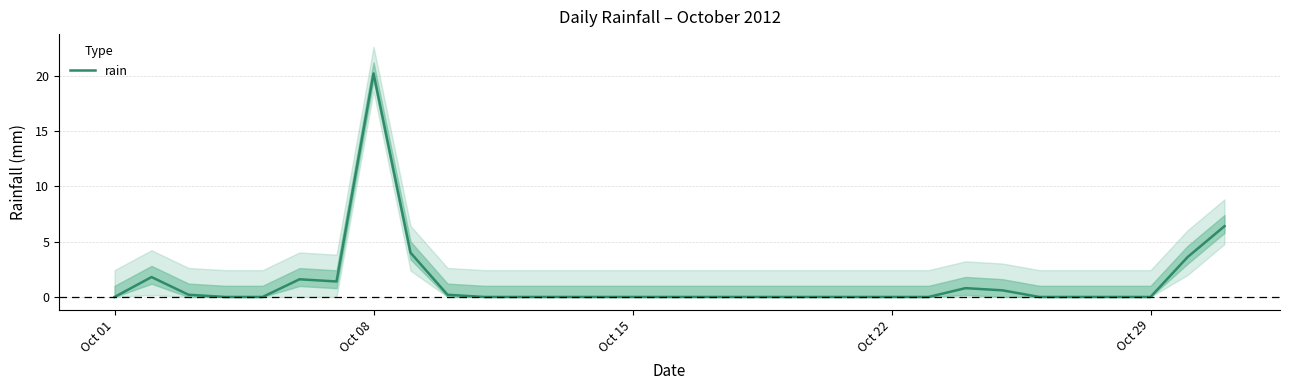

True or false: rain has a value of 20.2 at Oct 08.

True